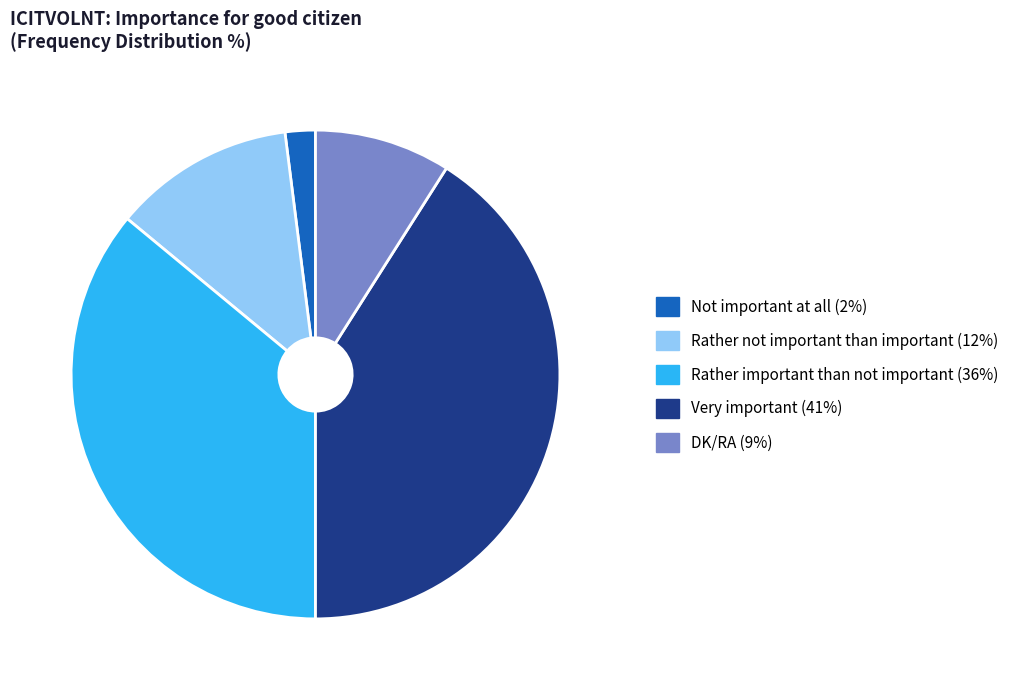

True or false: Rather important than not important accounts for 36% of the total.

True